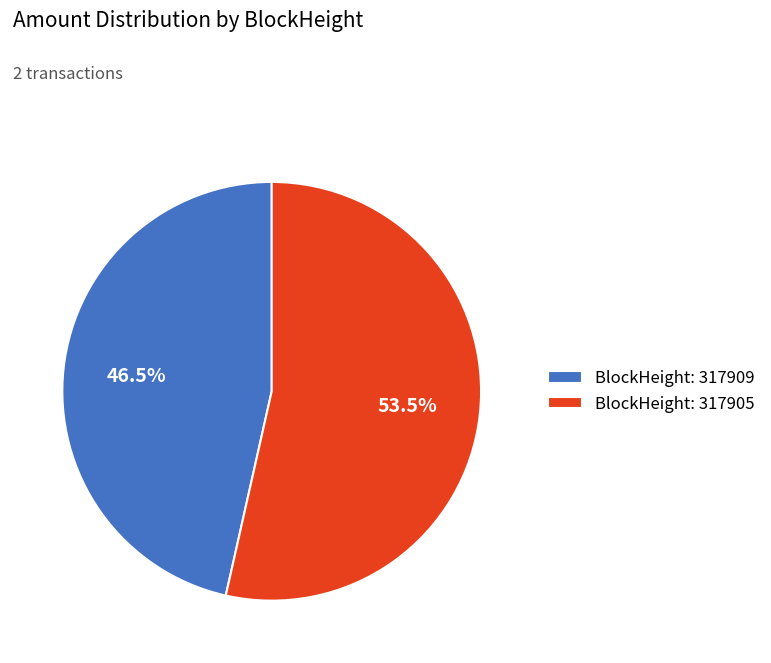

What percentage do BlockHeight: 317905 and BlockHeight: 317909 together represent?

100.0%